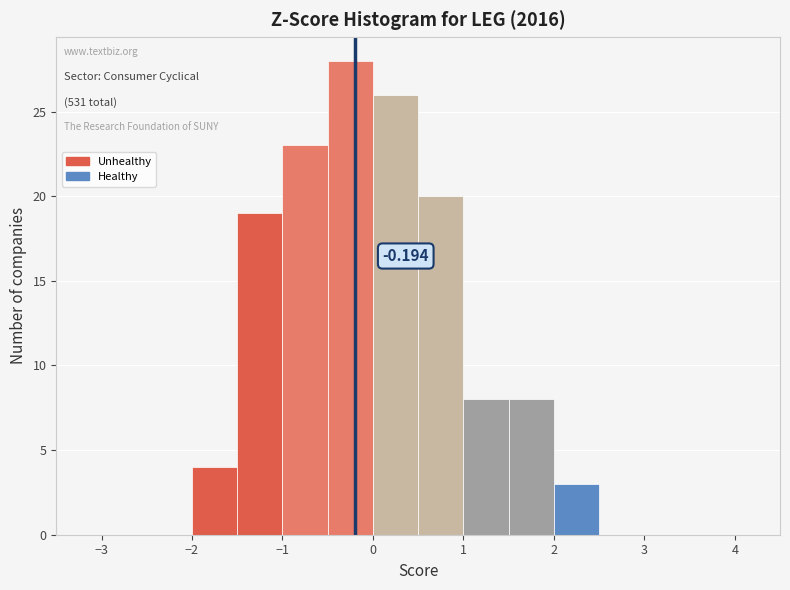

Which range on the x-axis has the tallest bar?

-0.5 to 0.0